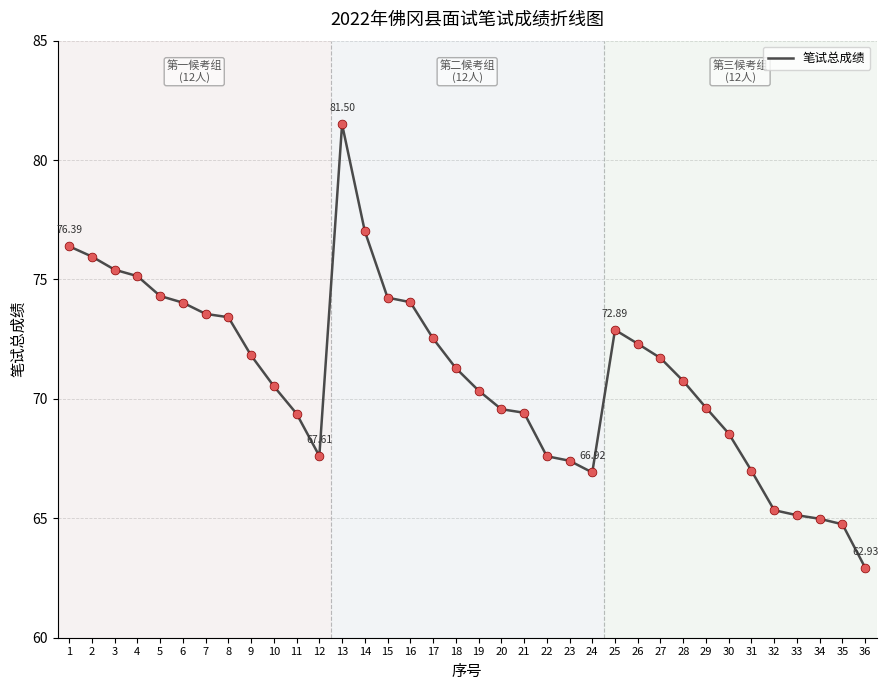

Between 20 and 26, which is larger?

26